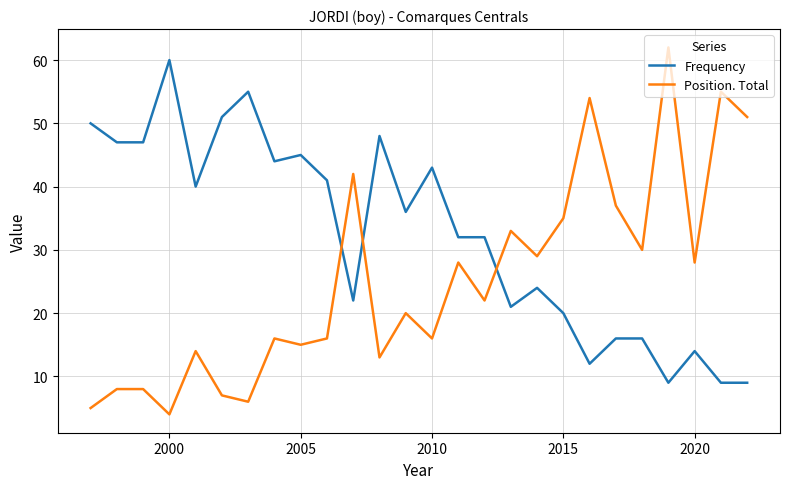

Reading right to left, list all the values displayed in this chart.

Frequency: 9	9	14	9	16	16	12	20	24	21	32	32	43	36	48	22	41	45	44	55	51	40	60	47	47	50
Position. Total: 51	55	28	62	30	37	54	35	29	33	22	28	16	20	13	42	16	15	16	6	7	14	4	8	8	5